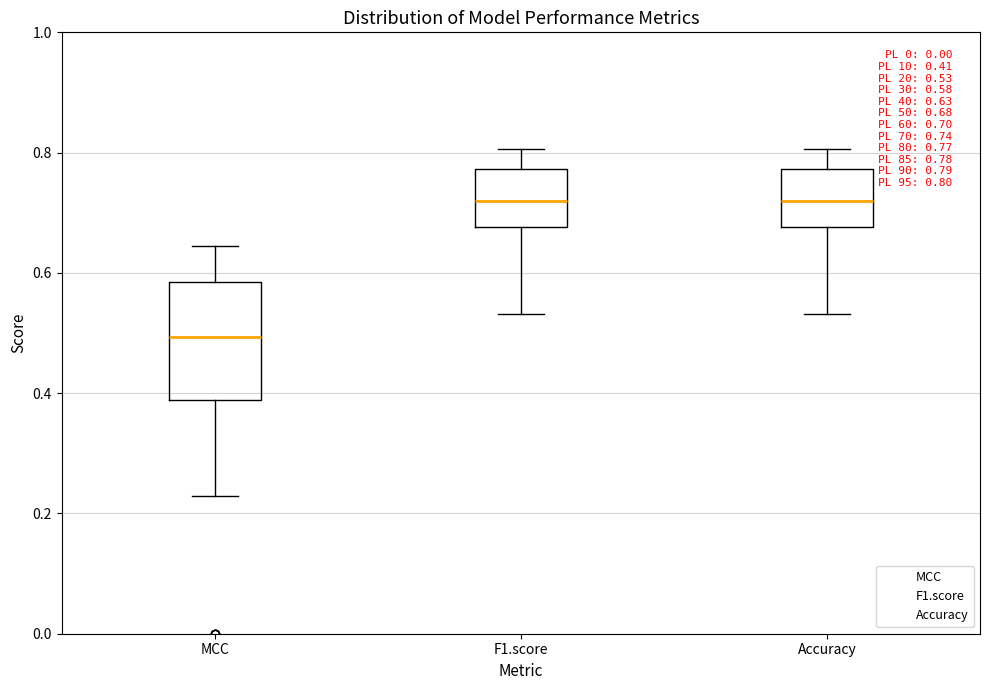

Comparing the boxes themselves (not the whiskers), which one is the tallest?

MCC